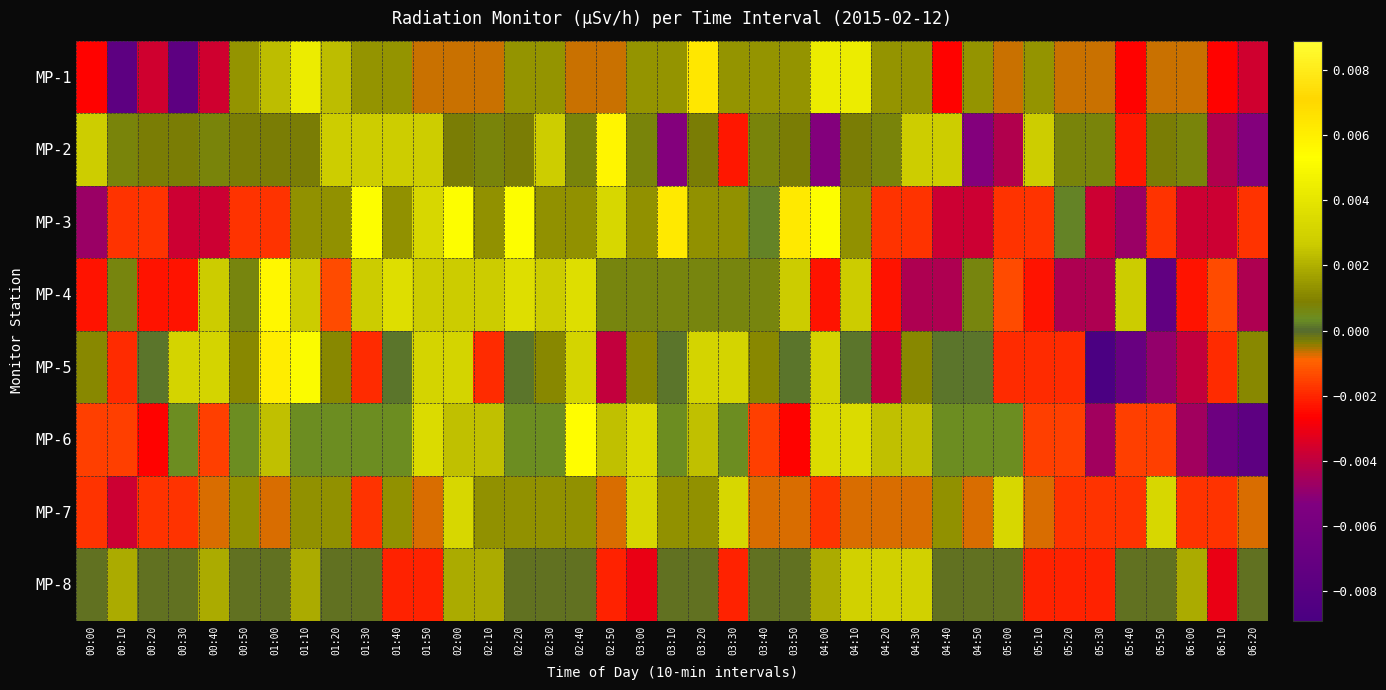

Which series changed the most between 03:20 and 06:00?

MP-5